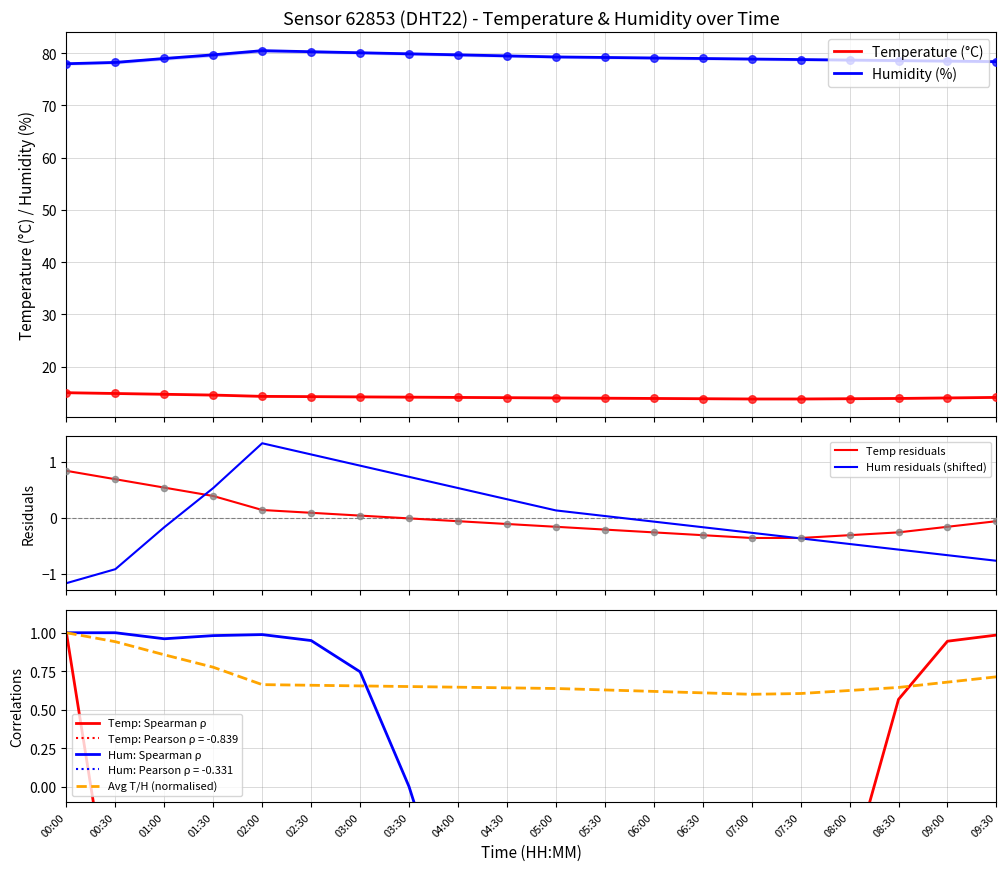

What is the total value across all series at 01:00?

93.7